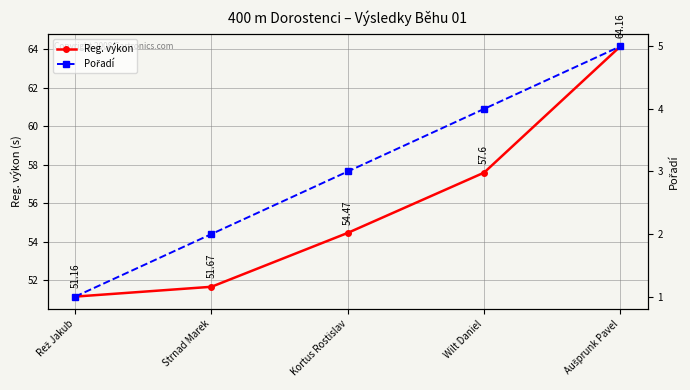

Reading right to left, transcribe all the data shown in this chart.

Reg. výkon: Aušprunk Pavel=64.2	Wilt Daniel=57.6	Kortus Rostislav=54.5	Strnad Marek=51.7	Rež Jakub=51.2
Pořadí: Aušprunk Pavel=5.0	Wilt Daniel=4.0	Kortus Rostislav=3.0	Strnad Marek=2.0	Rež Jakub=1.0